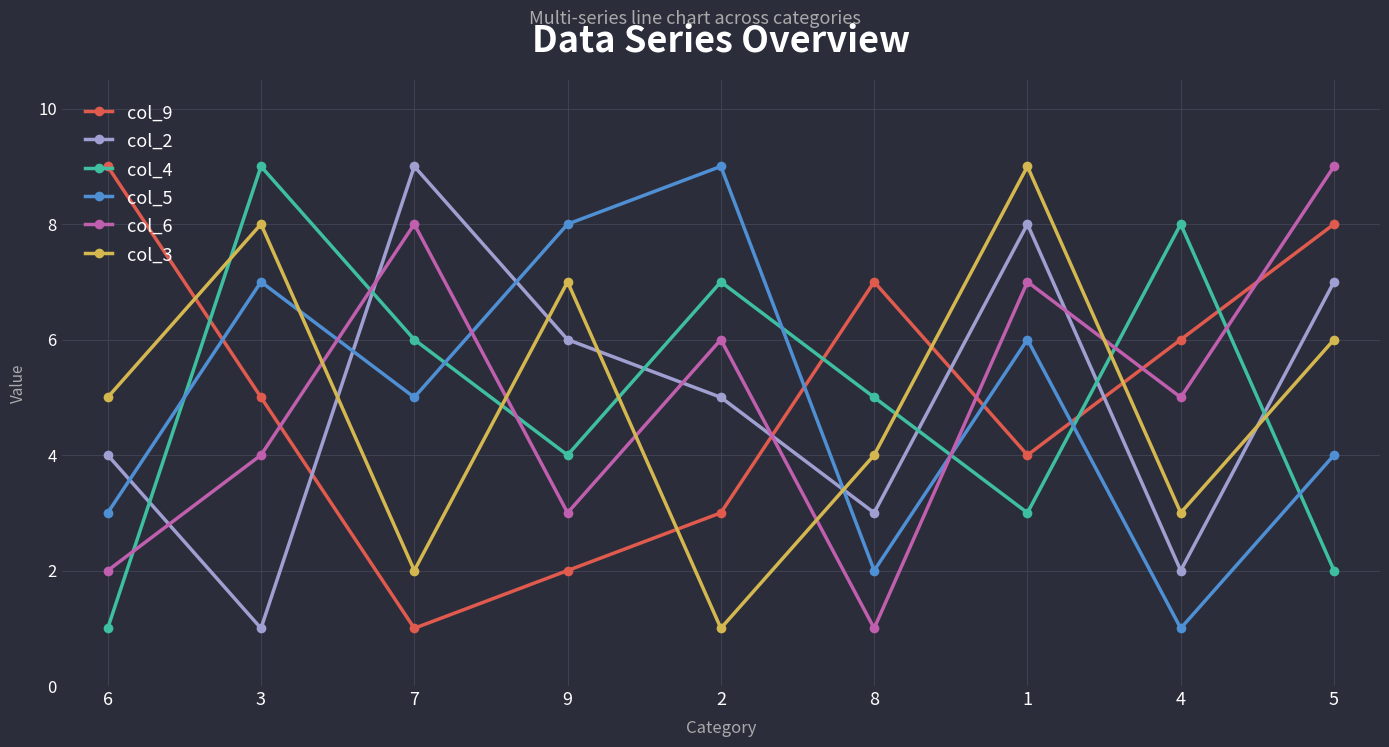

Between 3 and 8, which series saw the biggest shift?

col_5